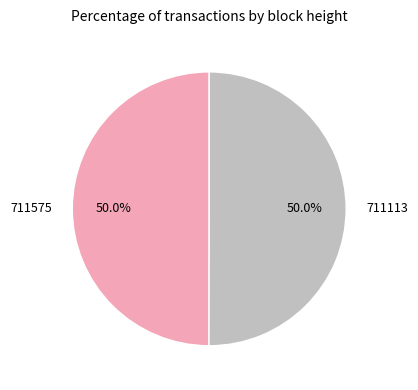

What is the ratio of the value at 711113 to the value at 711575?

1.0